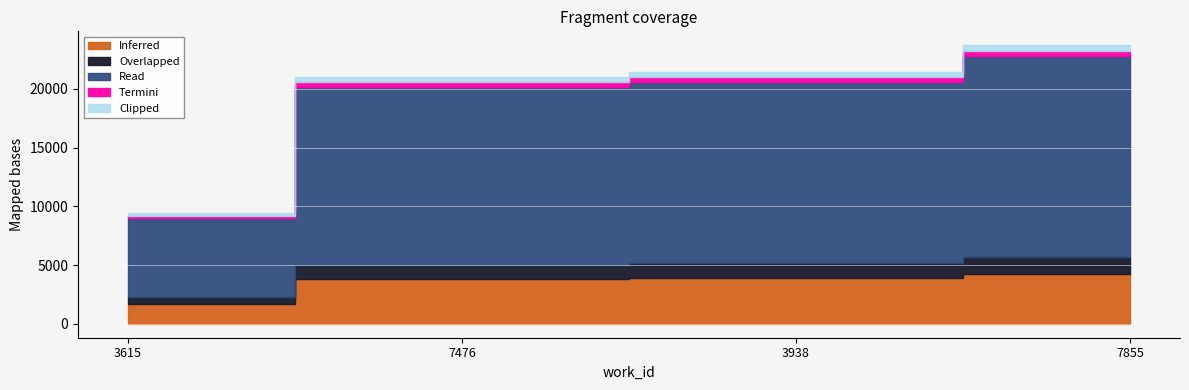

What is the value of the 1st point from the left?

9388